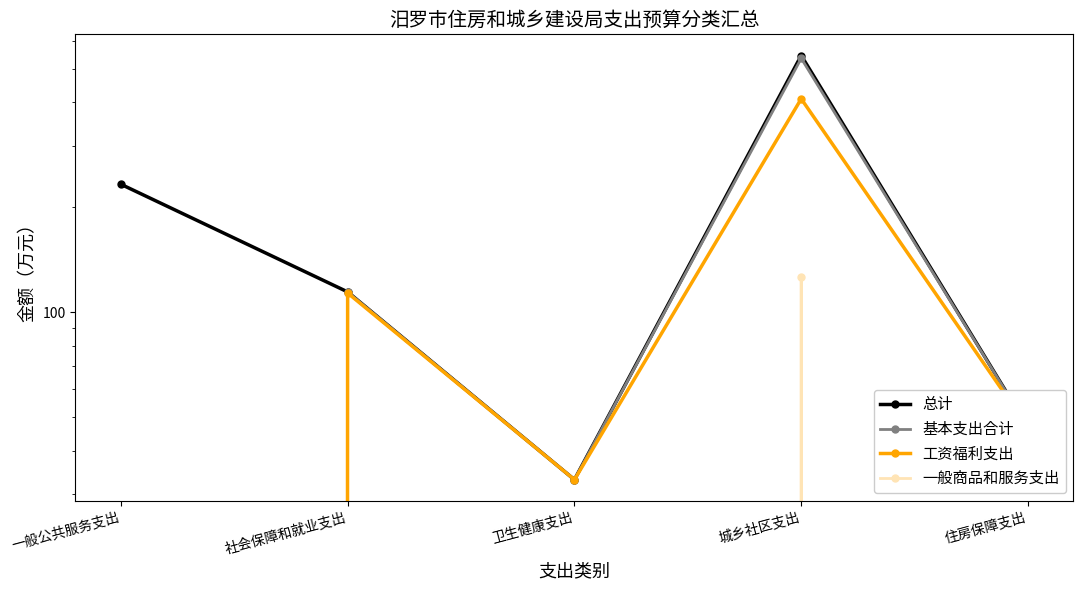

Where is the first local maximum for 一般商品和服务支出?

城乡社区支出